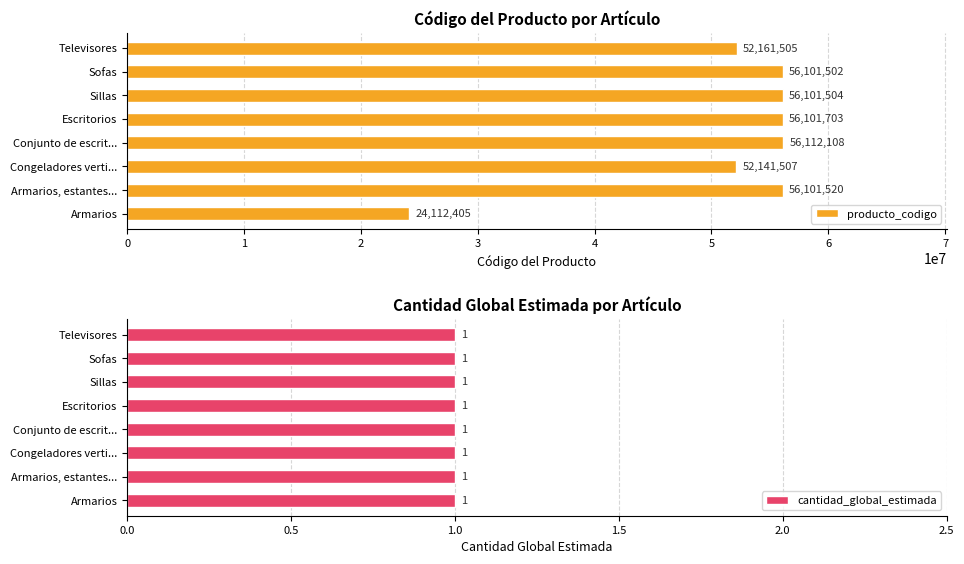

List the labels in order of producto_codigo value, largest first.

Conjunto de escrit..., Escritorios, Armarios, estantes..., Sillas, Sofas, Televisores, Congeladores verti..., Armarios